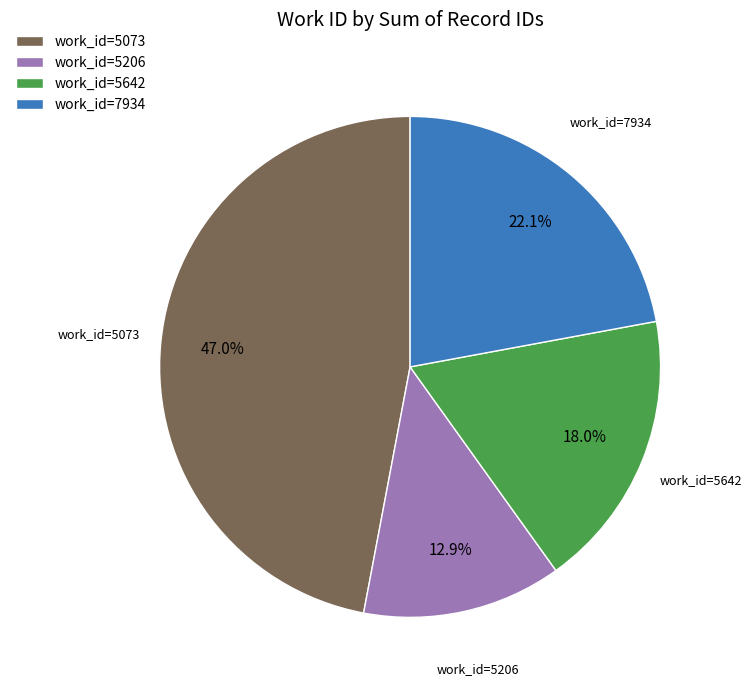

Rank the categories by value from highest to lowest.

work_id=5073, work_id=7934, work_id=5642, work_id=5206